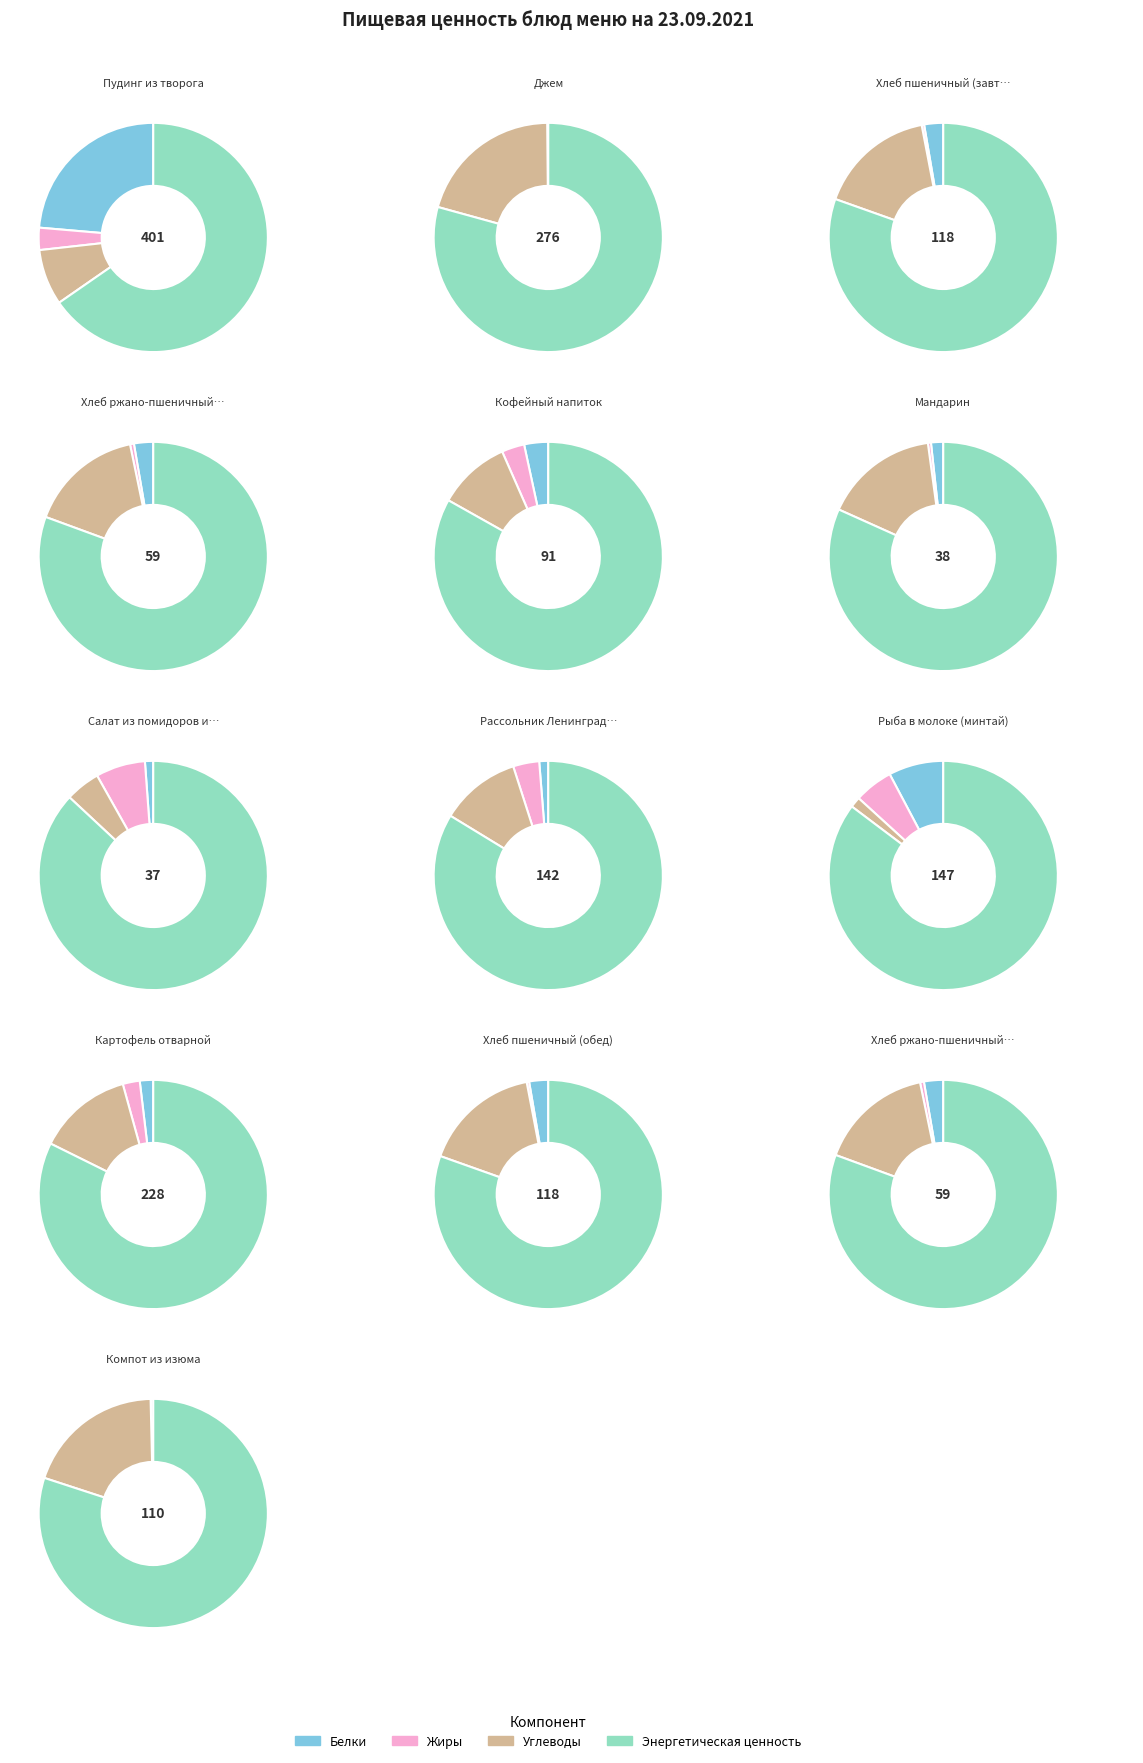

What is the largest slice in the pie chart?

Пудинг из творога